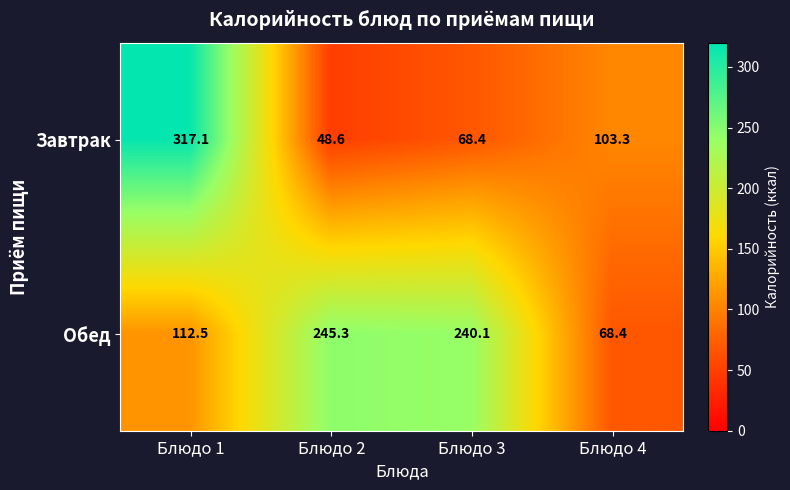

Reading left to right, what are all the values shown in this chart?

Завтрак: Блюдо 1=317.1	Блюдо 2=48.6	Блюдо 3=68.4	Блюдо 4=103.3
Обед: Блюдо 1=112.5	Блюдо 2=245.3	Блюдо 3=240.1	Блюдо 4=68.4